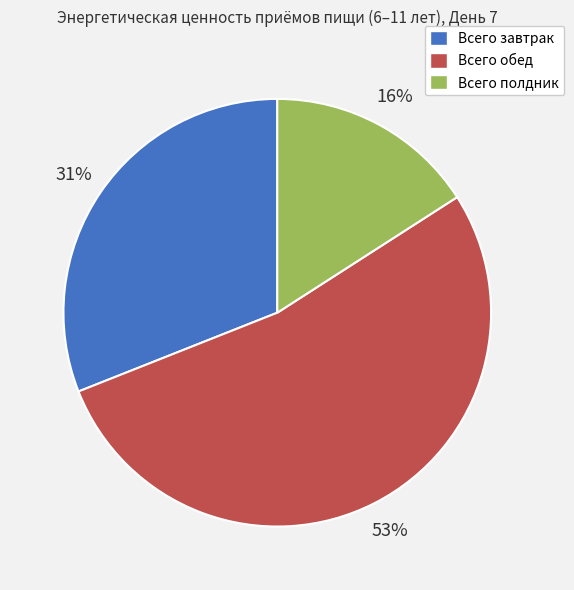

Is it true that Всего завтрак is 31% of the pie?

True